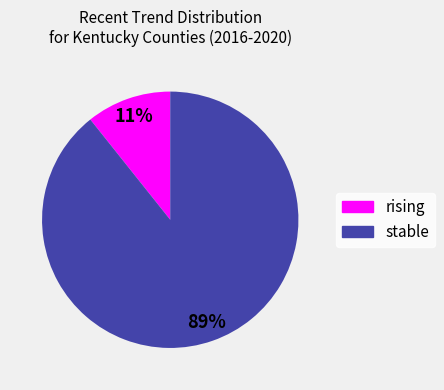

Does rising represent more than half of the total?

No